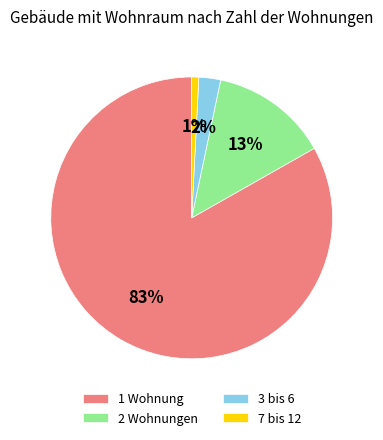

To the nearest percent, what portion does 3 bis 6 represent?

2%